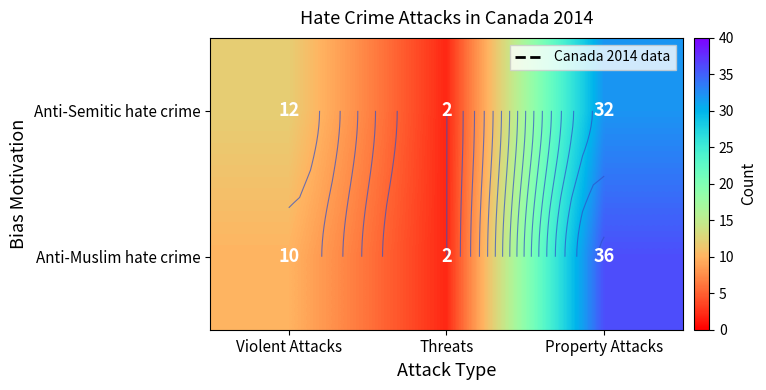

At which category does the chart reach its peak across all series?

Property Attacks